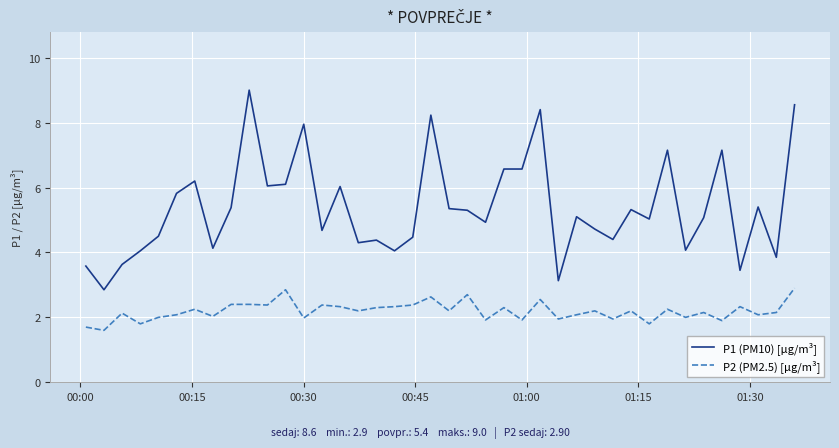

True or false: P1 (PM10) [µg/m³] has more than 2 interior local peaks.

True